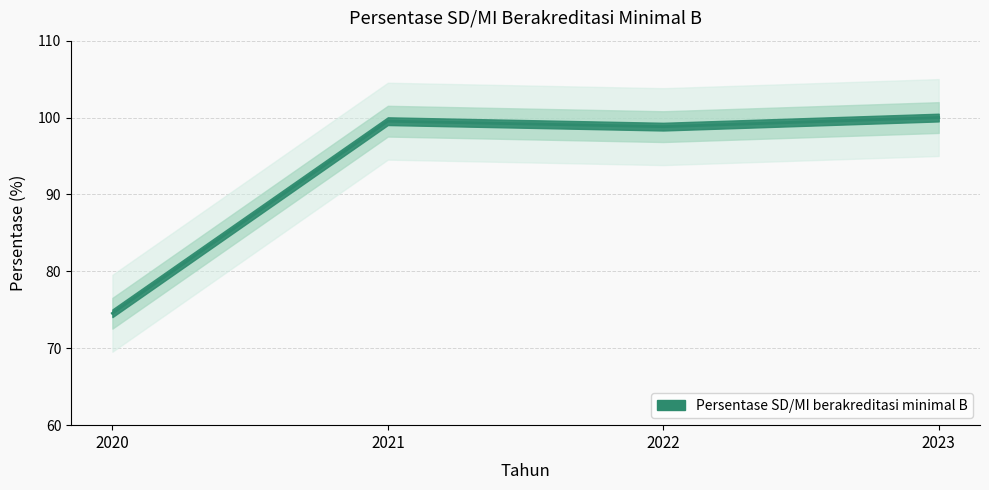

What is the value of the 1st point from the left?

74.5